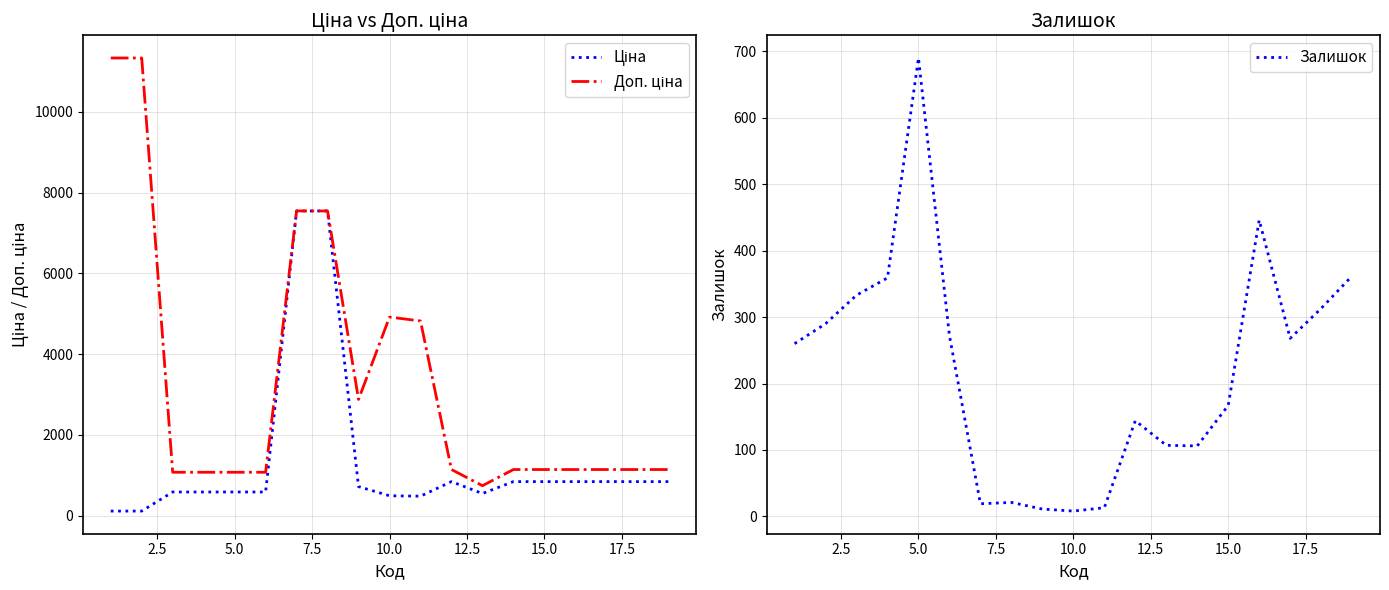

After their last crossing, which series has the higher values: Ціна or Залишок?

Ціна